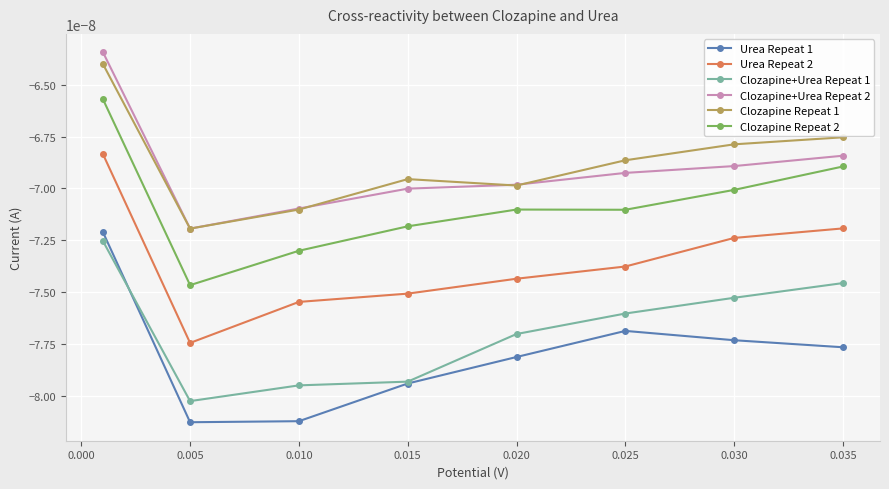

True or false: Clozapine+Urea Repeat 2 has more than 2 points higher than both neighbors.

False